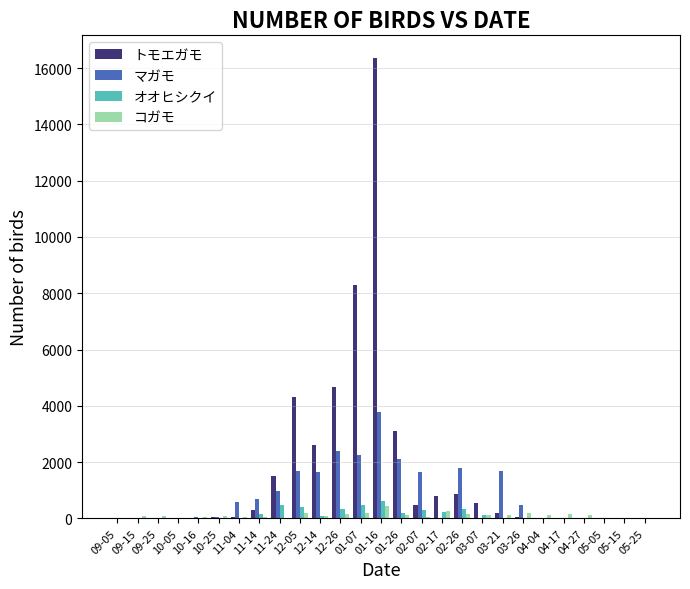

At which category is the sum across all series the highest?

01-16